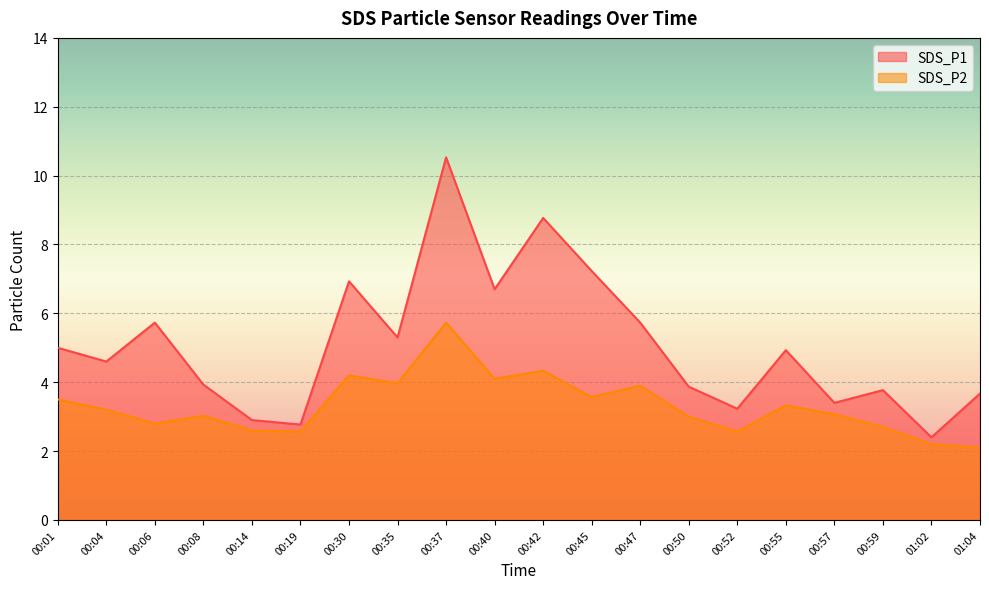

True or false: SDS_P2 and SDS_P1 cross at least once.

False